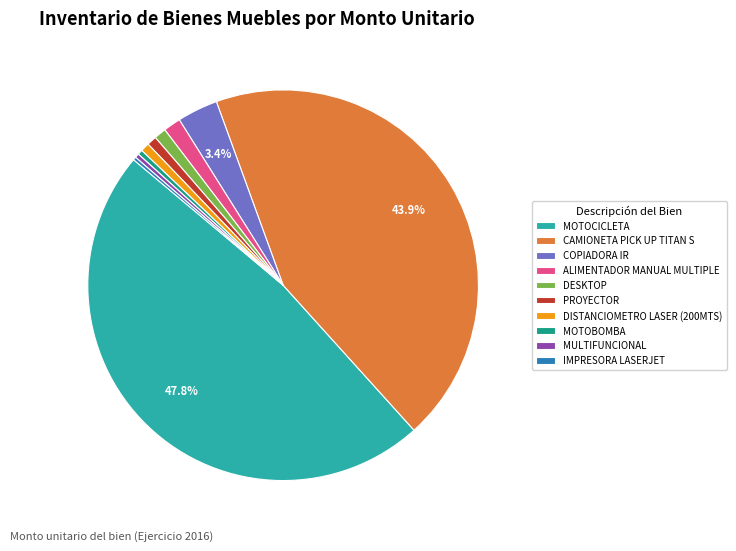

What is the largest slice in the pie chart?

MOTOCICLETA